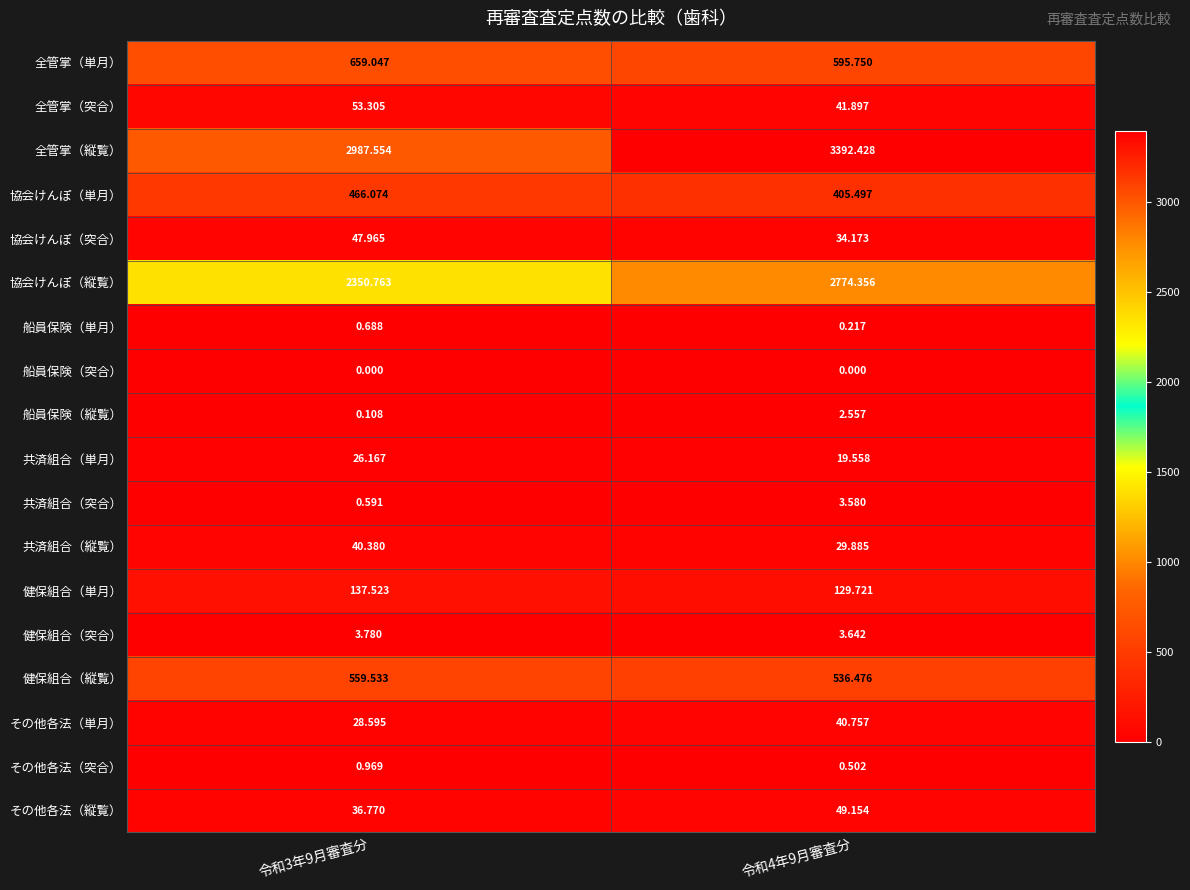

Rank the series at 令和3年9月審査分 from lowest to highest value.

船員保険（突合）, 船員保険（縦覧）, 共済組合（突合）, 船員保険（単月）, その他各法（突合）, 健保組合（突合）, 共済組合（単月）, その他各法（単月）, その他各法（縦覧）, 共済組合（縦覧）, 協会けんぽ（突合）, 全管掌（突合）, 健保組合（単月）, 協会けんぽ（単月）, 健保組合（縦覧）, 全管掌（単月）, 協会けんぽ（縦覧）, 全管掌（縦覧）